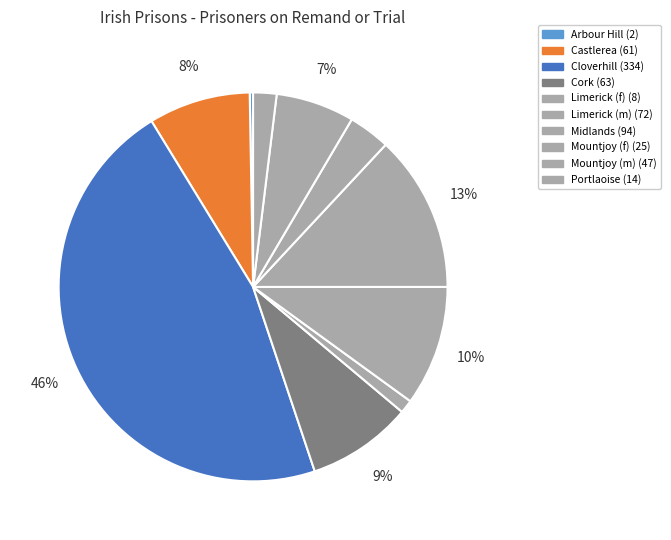

To the nearest percent, what is the difference between the largest and smallest slice percentages?

46%